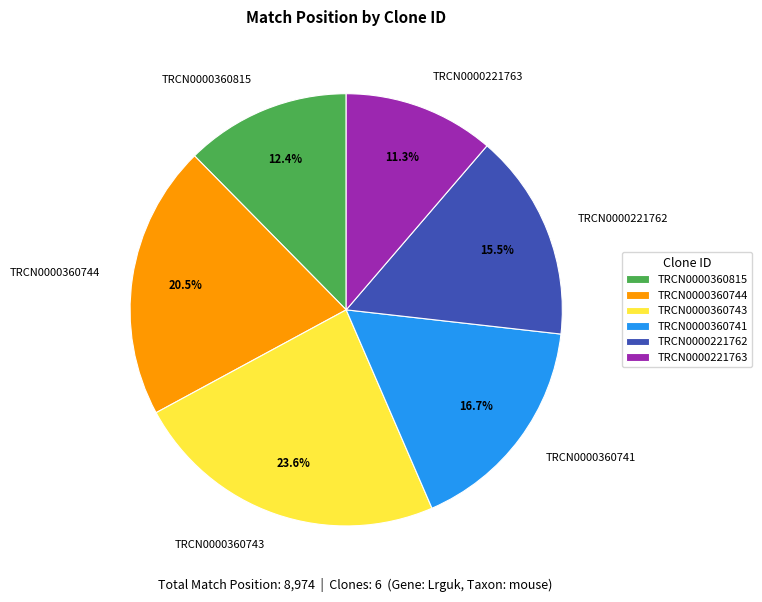

What is the smallest slice in the pie chart?

TRCN0000221763